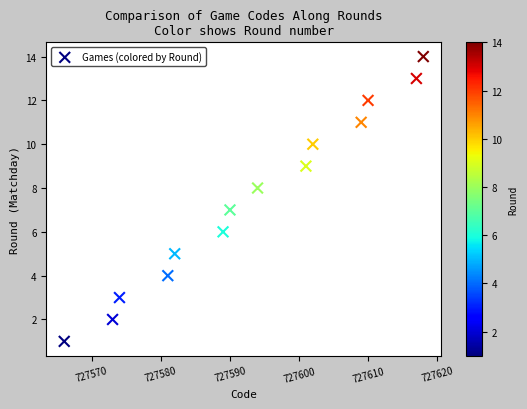

What is the range of Y values (max minus min)?

13